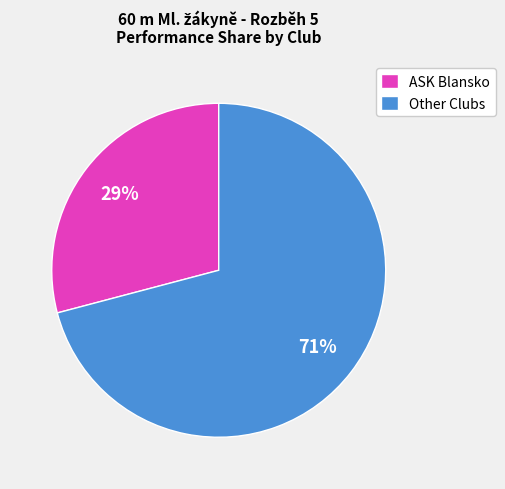

What is the largest slice in the pie chart?

Other Clubs